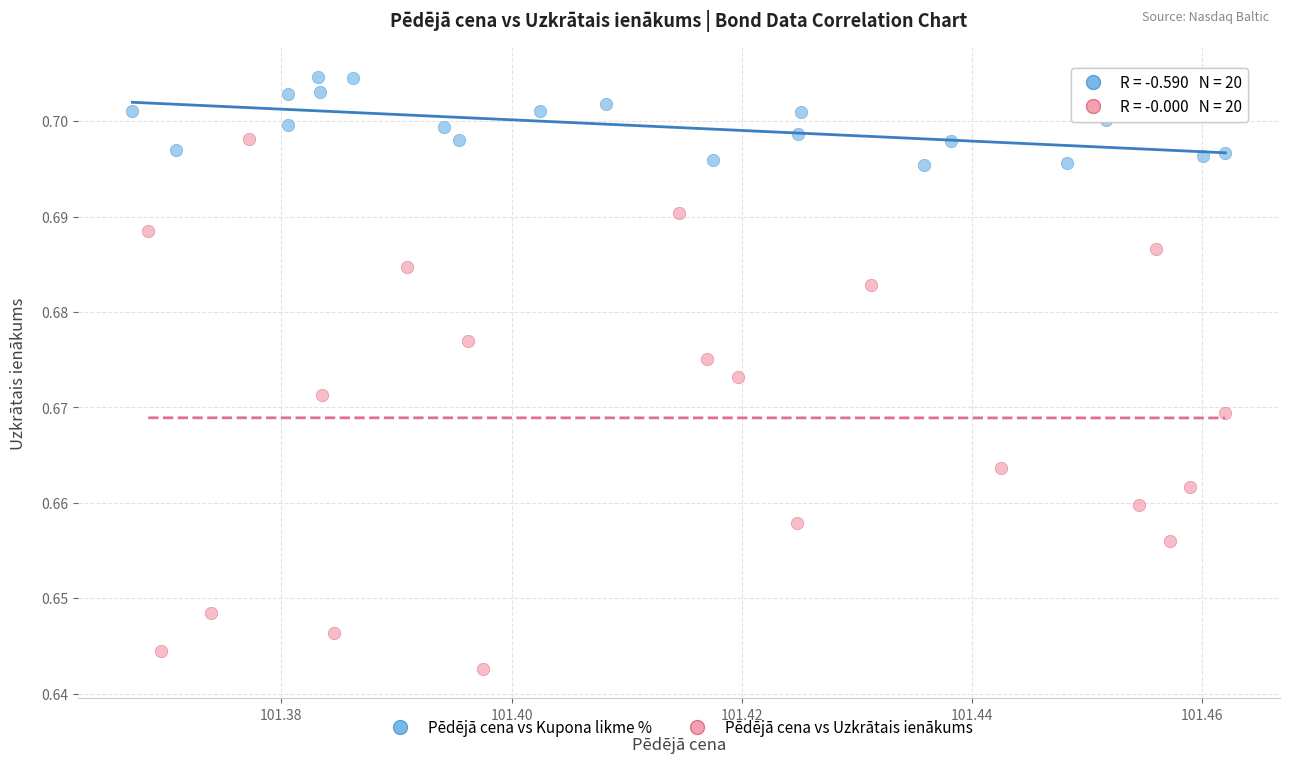

Which series has the widest spread of Y values?

Pēdējā cena vs Uzkrātais ienākums